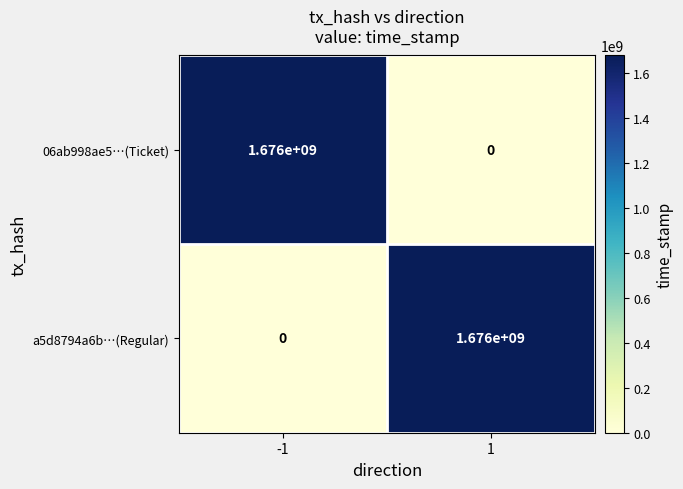

What is the total value across all series at -1?

1676000000